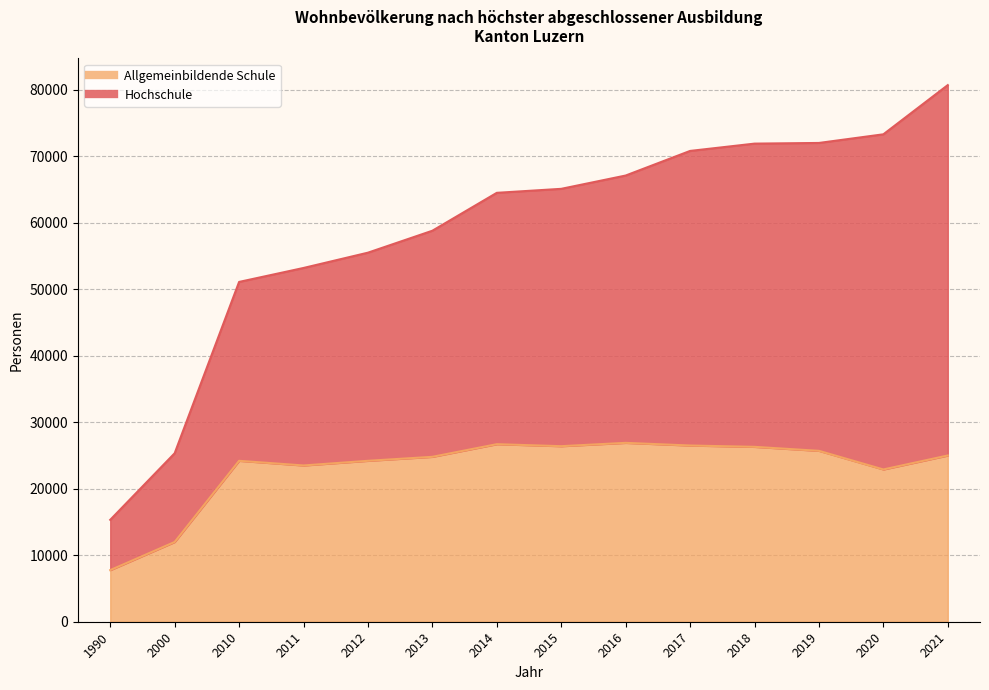

How many lines are shown in the chart?

2